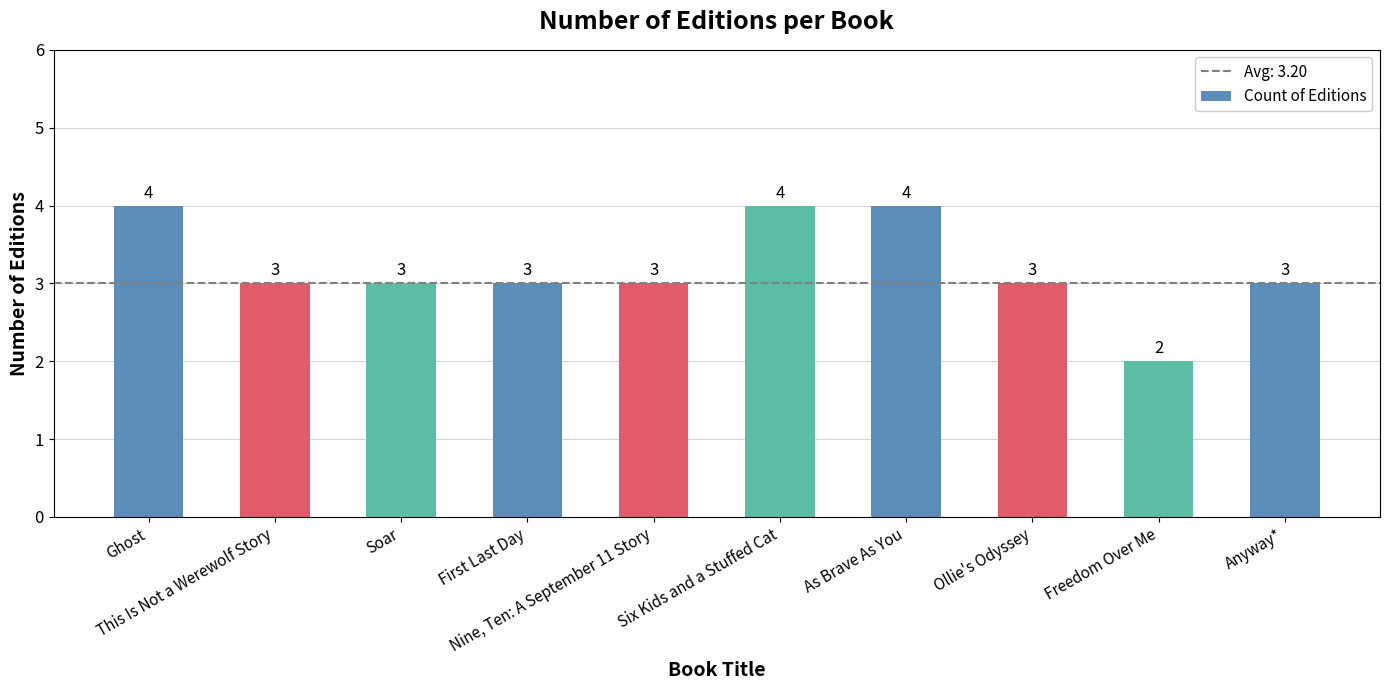

Which has a higher value, Anyway* or As Brave As You?

As Brave As You